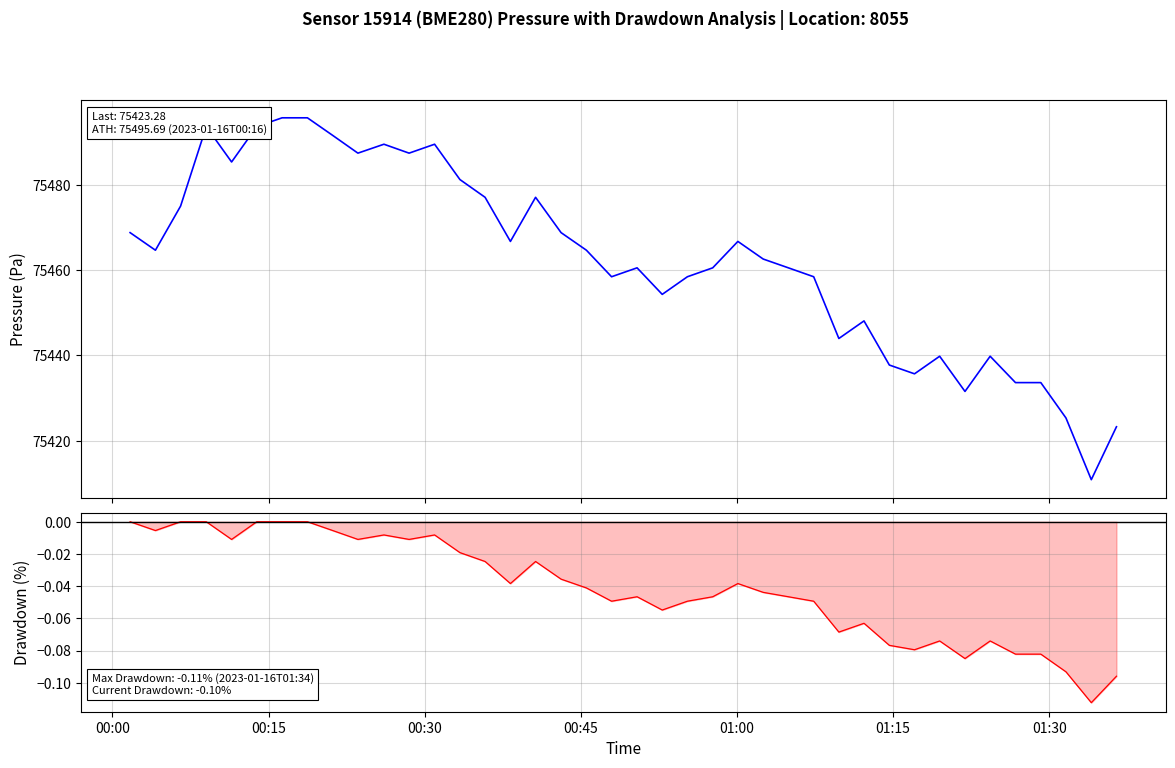

What is the spread (max minus min) of values at 11?

75487.4